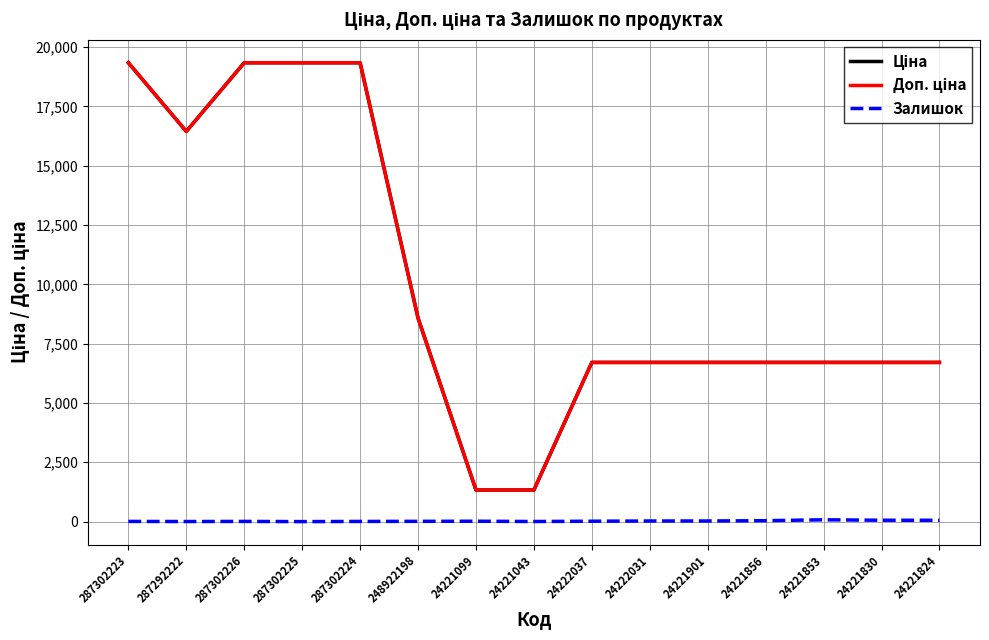

True or false: Залишок has a value of 7.0 at 287302224.

True